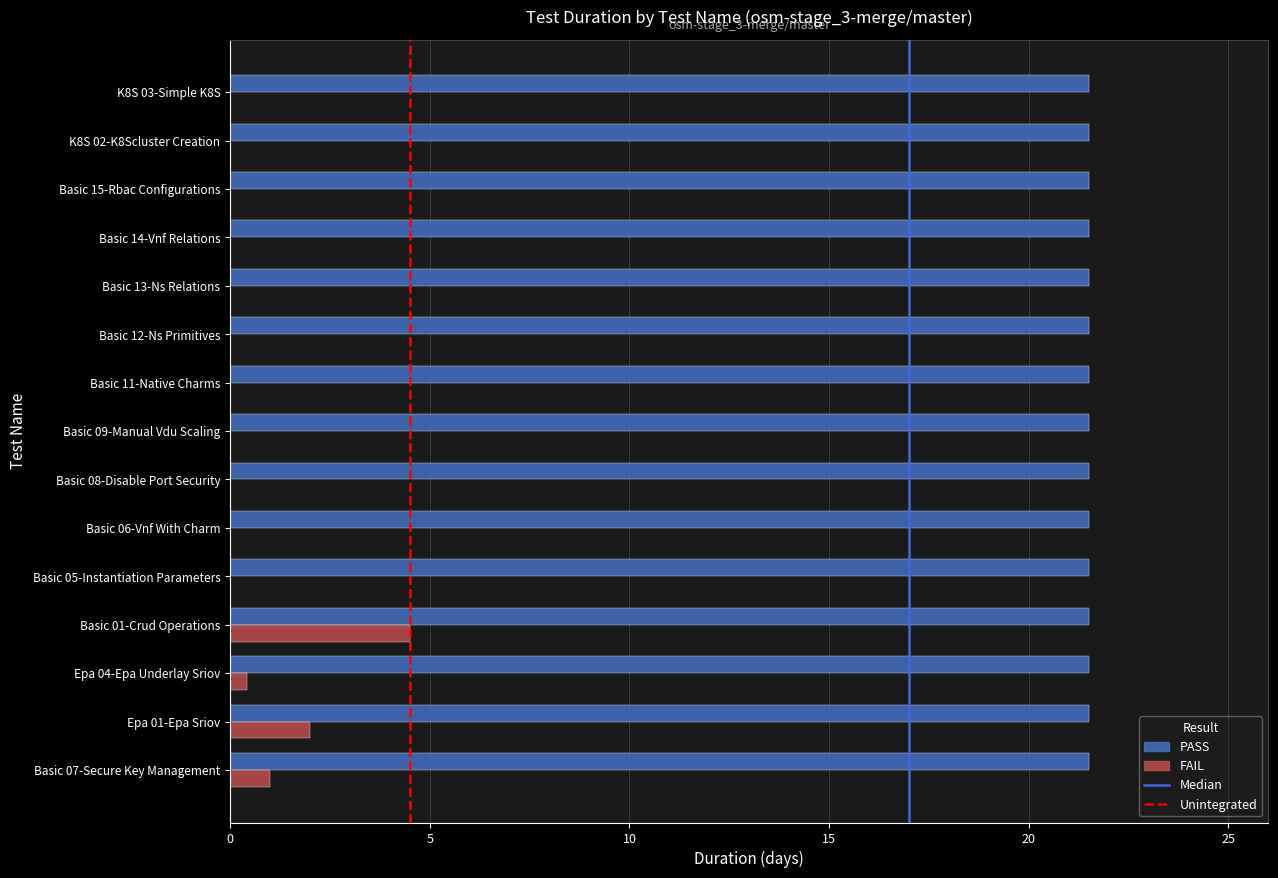

Is the value of FAIL at K8S 02-K8Scluster Creation greater than the value of PASS at Epa 04-Epa Underlay Sriov?

No